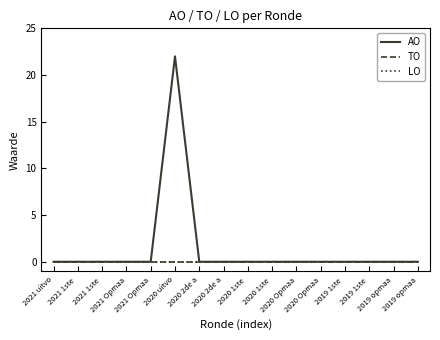

At which label does LO reach its minimum?

2021 uitvo